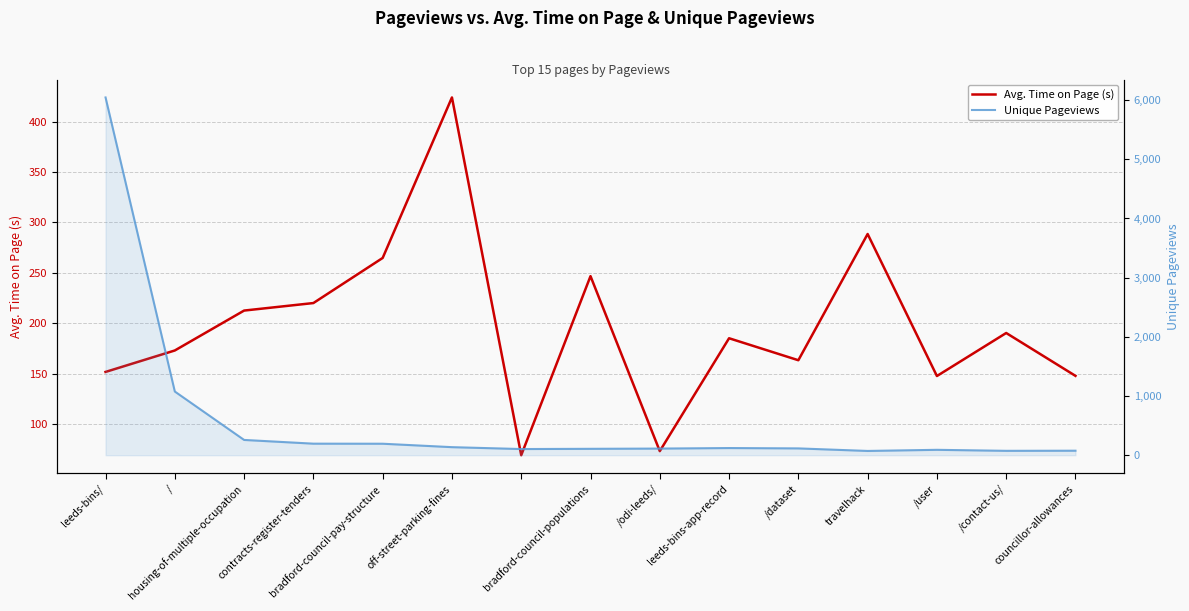

At which category is the sum across all series the highest?

leeds-bins/